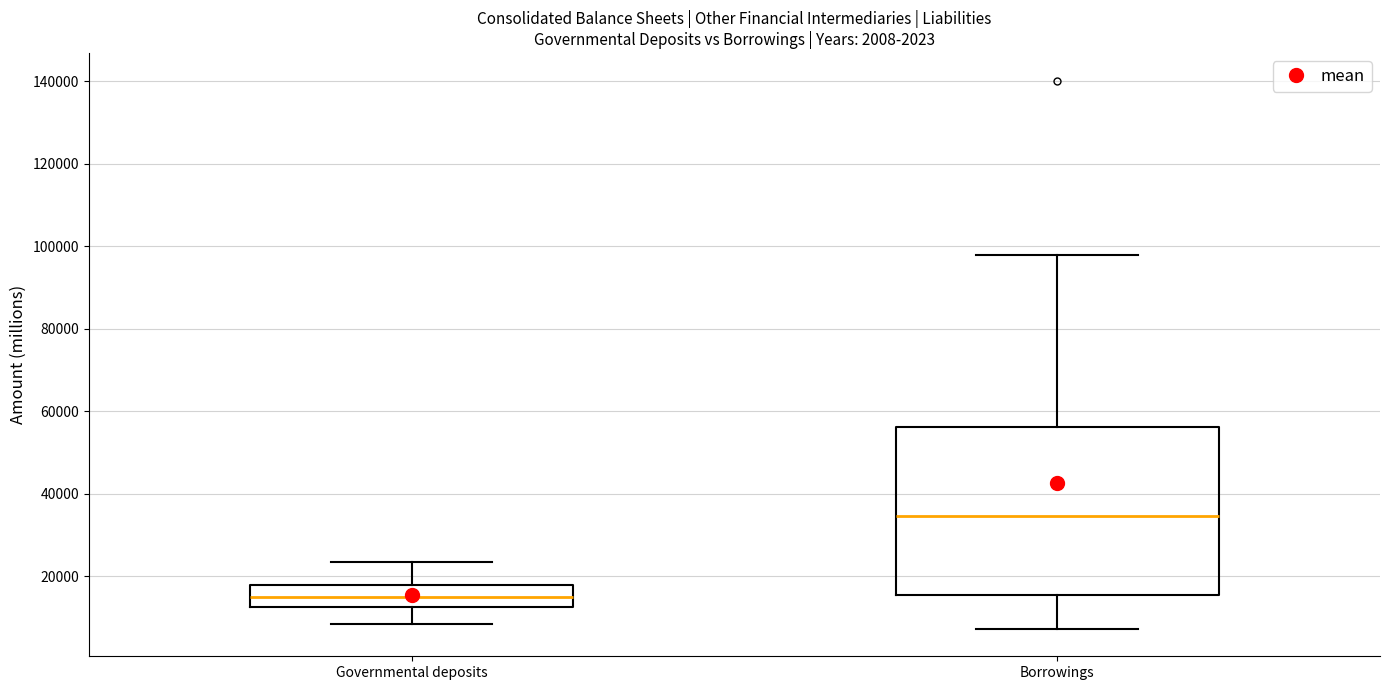

Reading left to right, transcribe this box plot: for each box, give where its median line is, the range the box spans, and where its two whiskers end, as read against the y-axis. The values are not printed on the chart, so give them approximately, as read against the axis.

Governmental deposits: median 14000, box 12000 to 18000, whiskers 8000 to 24000
Borrowings: median 34000, box 16000 to 56000, whiskers 8000 to 98000